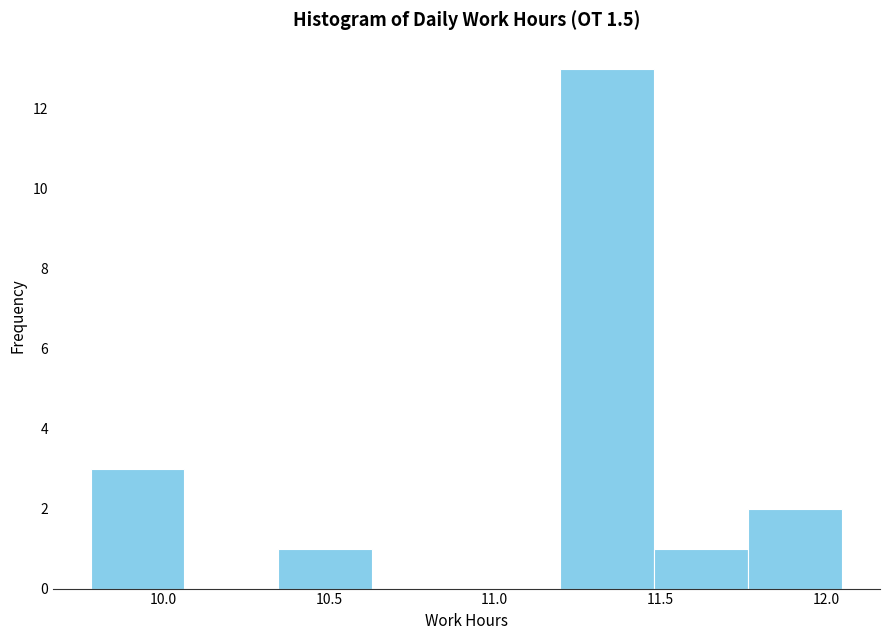

Reading left to right, list every bar in this chart as the range it spans on the x-axis followed by its height. Neither the bar edges nor the heights are printed on the chart, so give them approximately, as read against the axes.

9.80 to 10.05: 3
10.05 to 10.35: 0
10.35 to 10.65: 1
10.65 to 10.90: 0
10.90 to 11.20: 0
11.20 to 11.50: 13
11.50 to 11.75: 1
11.75 to 12.05: 2